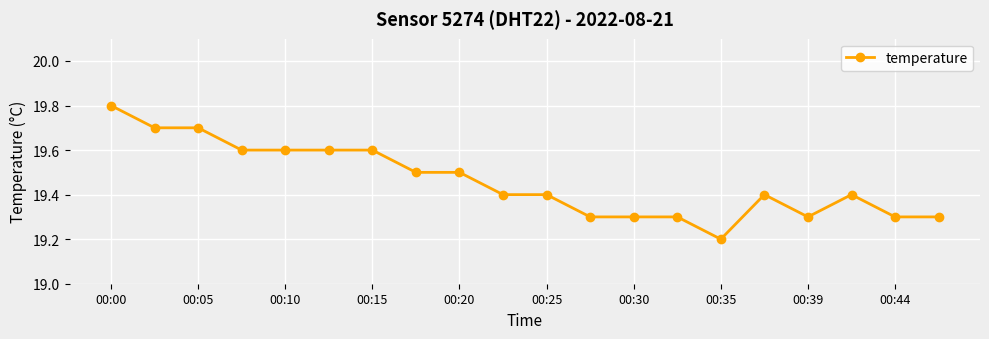

What is the maximum value shown in the chart?

19.8